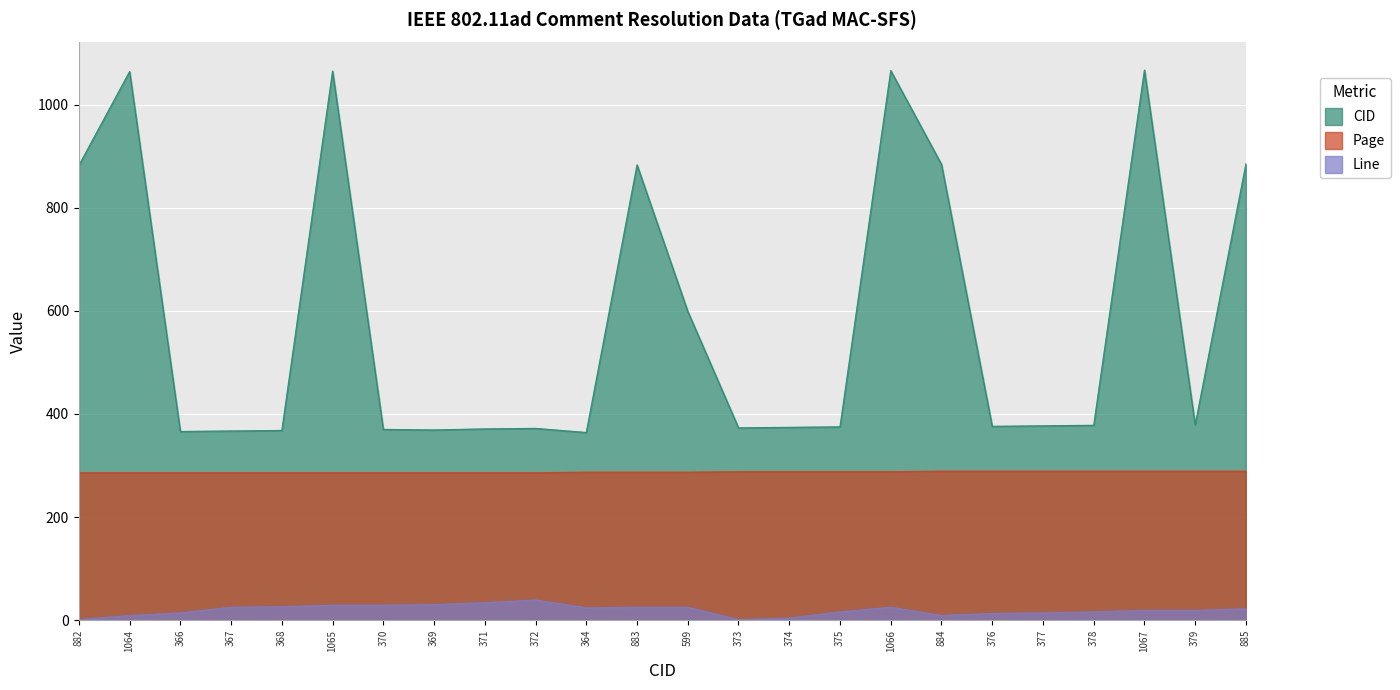

What is the label of the 6th point from the right?

376